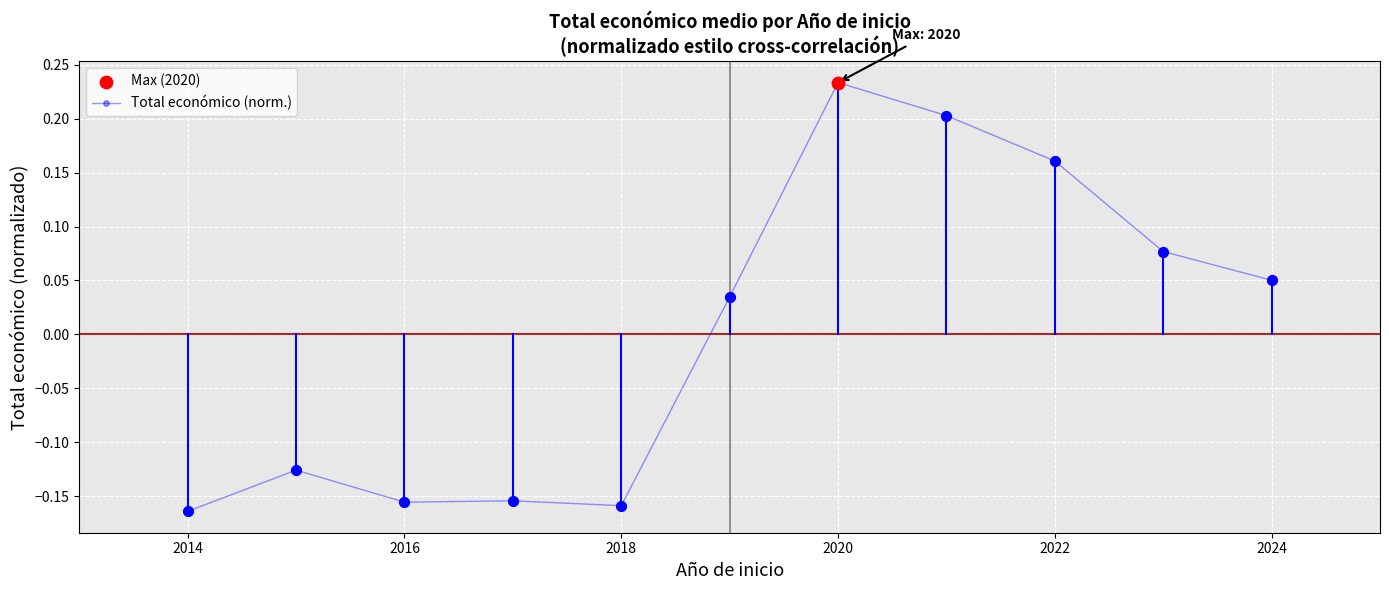

What is the difference between the second highest and second lowest values?

0.4